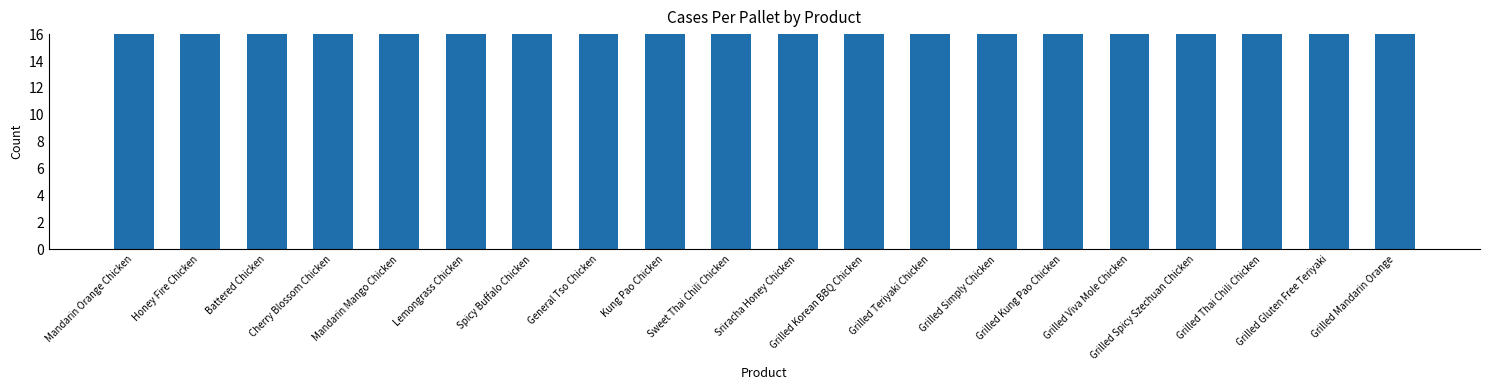

The value at Sriracha Honey Chicken is 42. True or false?

True